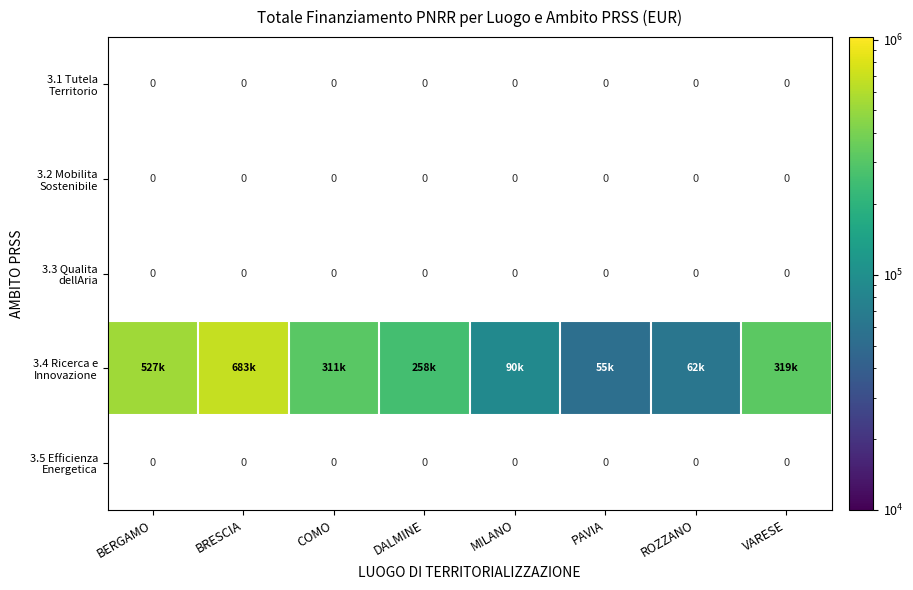

The 3.4 Ricerca e Innovazione series shows 146892.6 at MILANO. True or false?

False